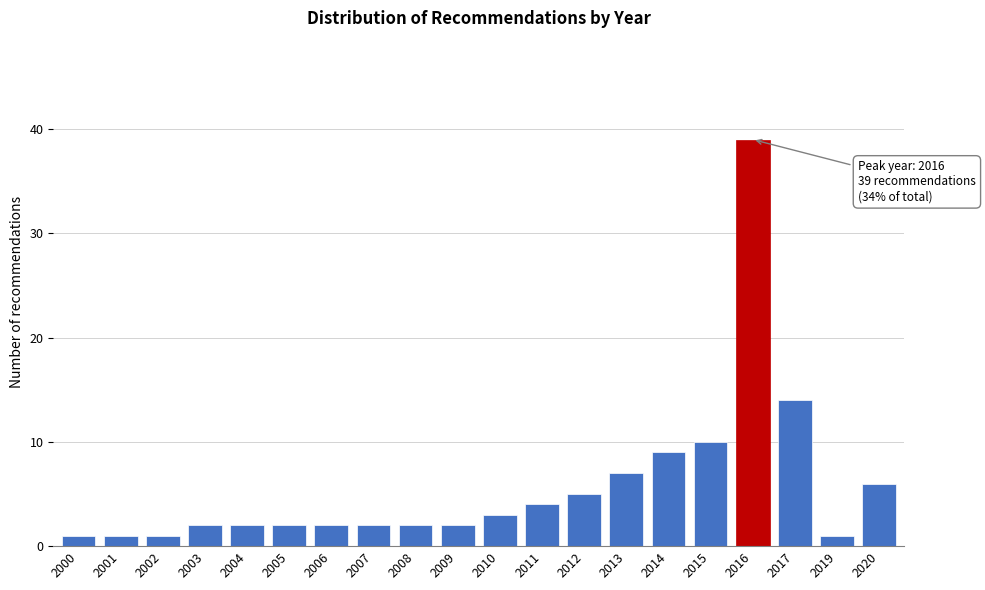

Reading right to left, extract all data points from this chart.

6	1	14	39	10	9	7	5	4	3	2	2	2	2	2	2	2	1	1	1